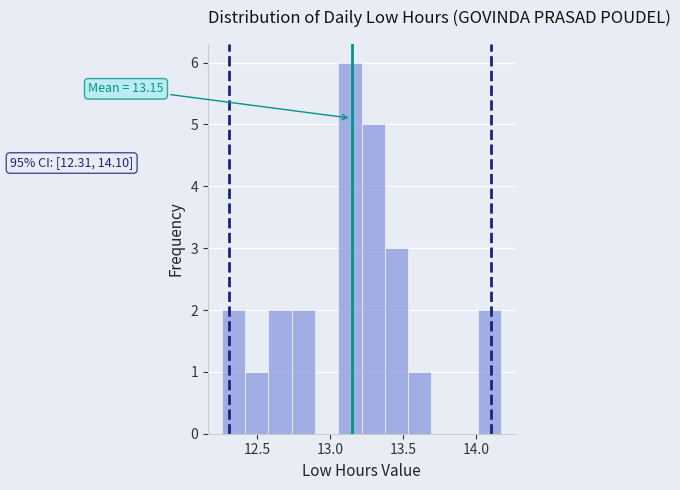

Around what value on the x-axis is the tallest bar? Give the approximate position of its centre, as read against the axis.

13.15